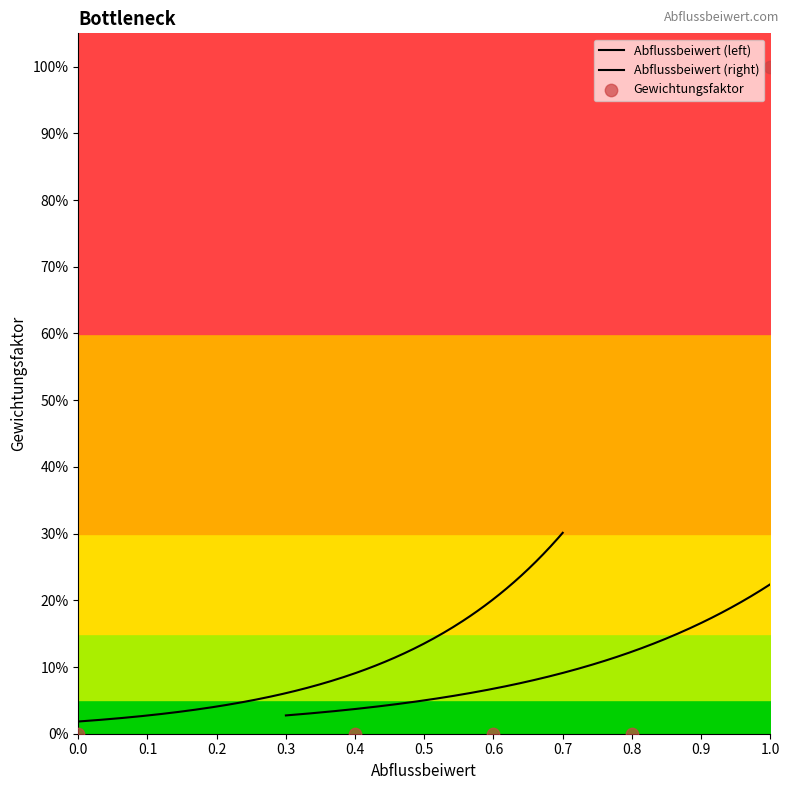

Between 0.6 and 0.0, which is larger?

0.6